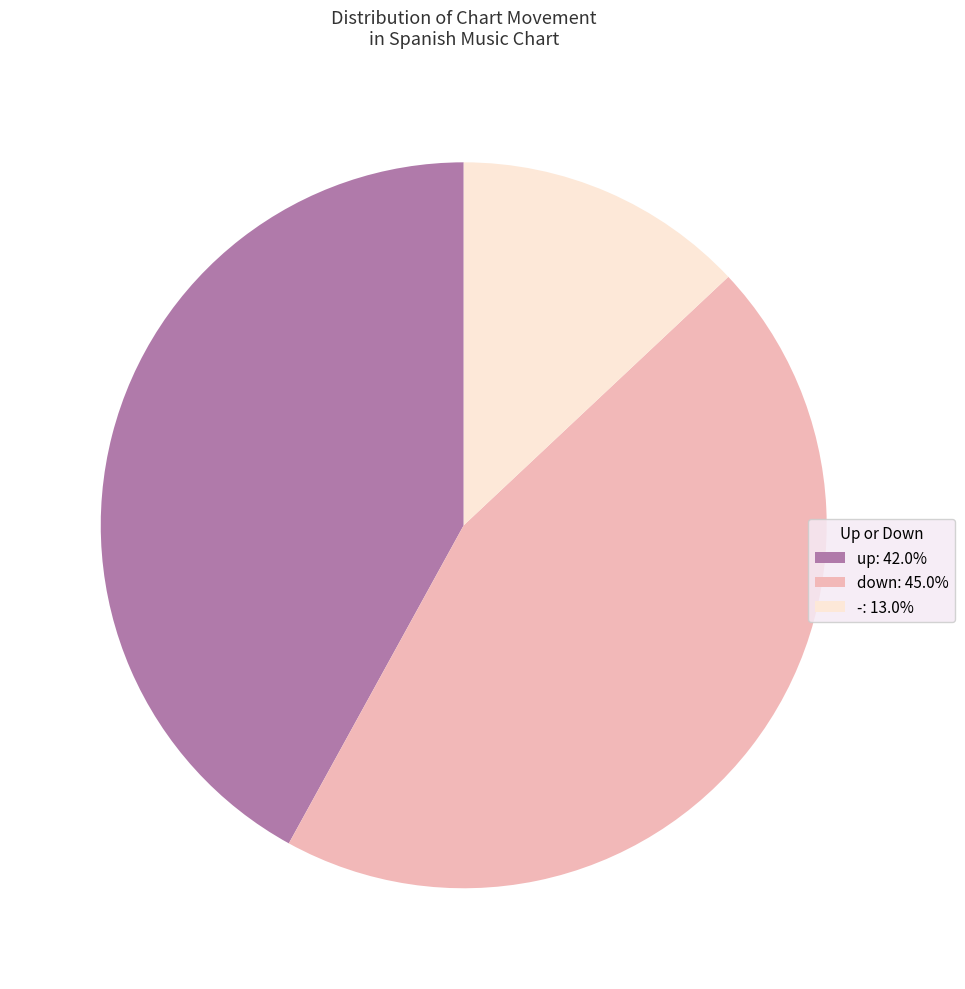

Does - account for over 50% of the chart?

No